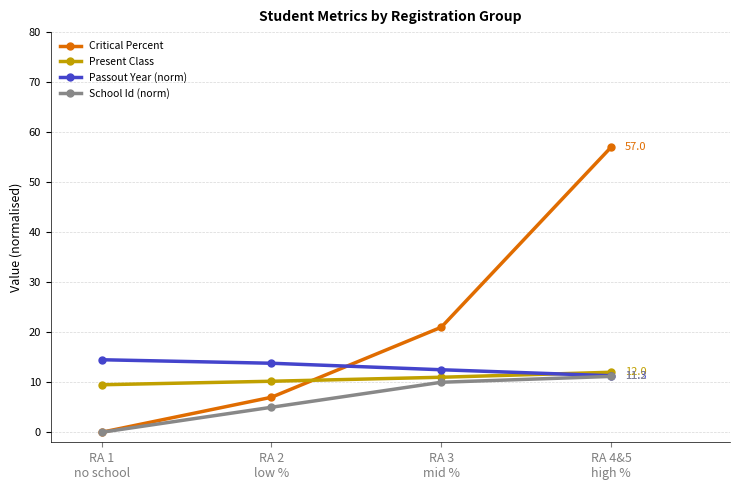

Is the value of School Id (norm) at RA 4&5
high % greater than the value of Present Class at RA 4&5
high %?

No